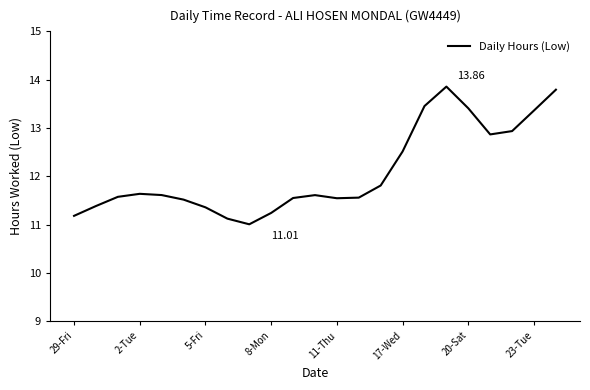

What is the difference between the maximum and minimum values?

2.9